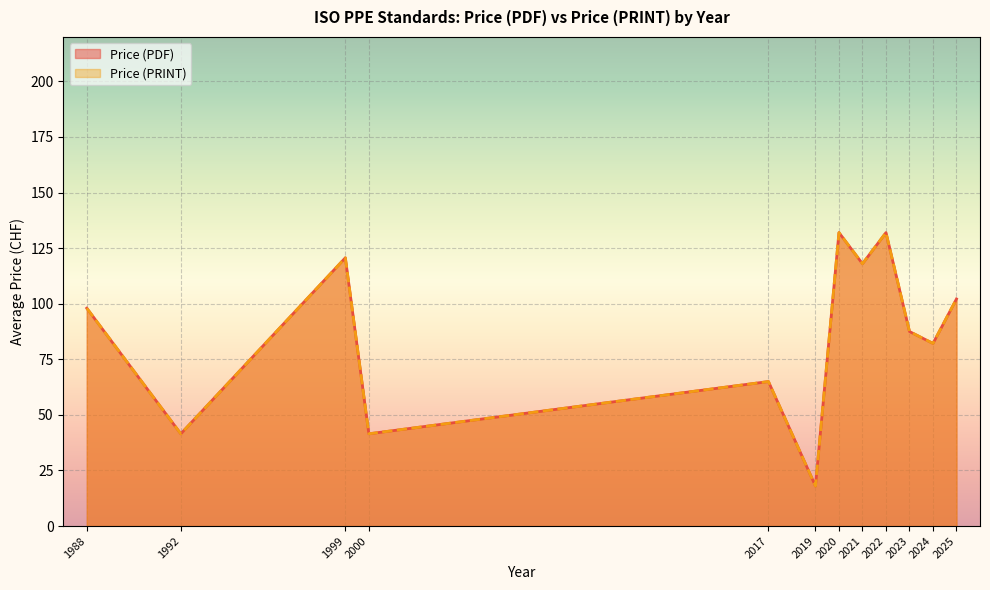

True or false: Price (PRINT) has a value of 10 at 2024.

False